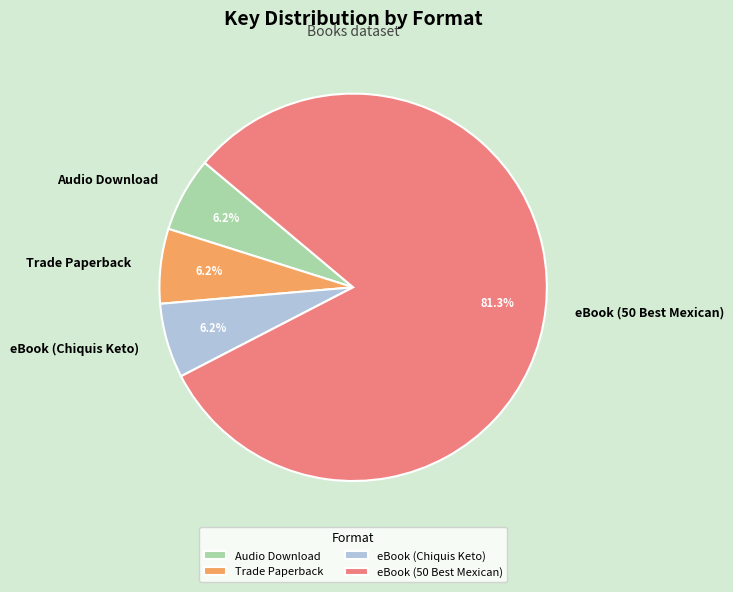

How many slices are in this pie chart?

4